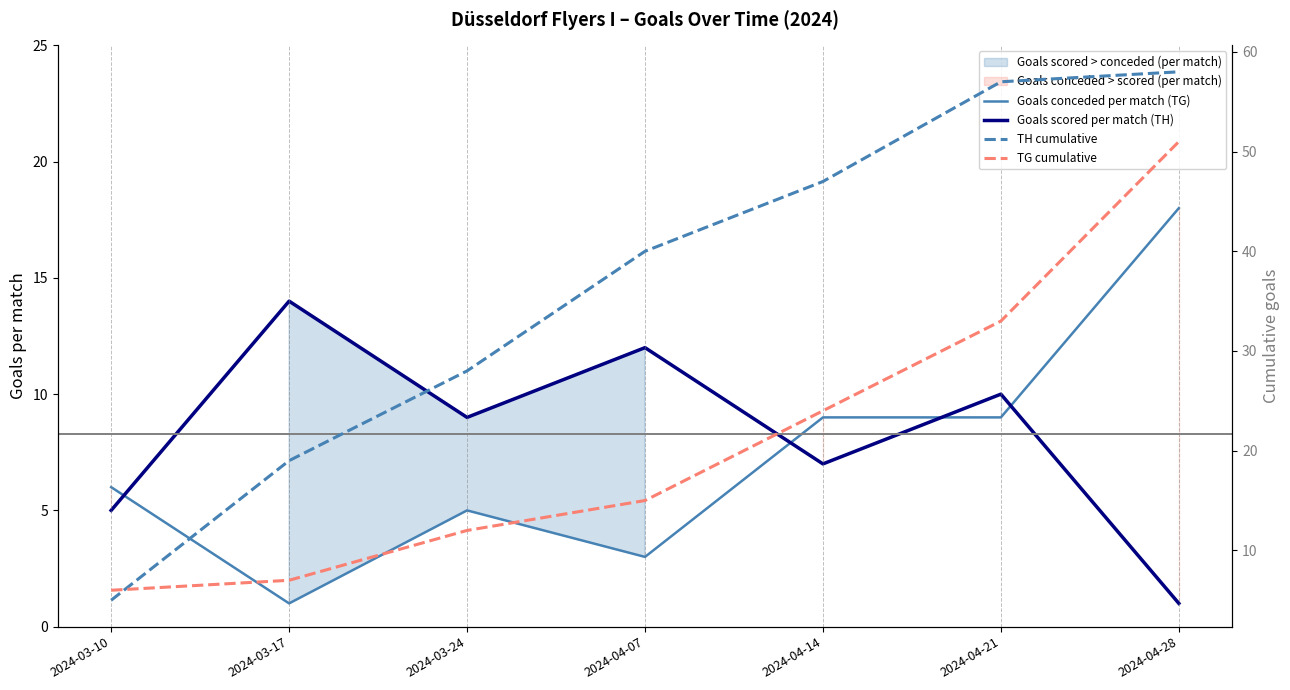

In Goals conceded per match (TG), how many points are higher than both neighbors (excluding endpoints)?

1